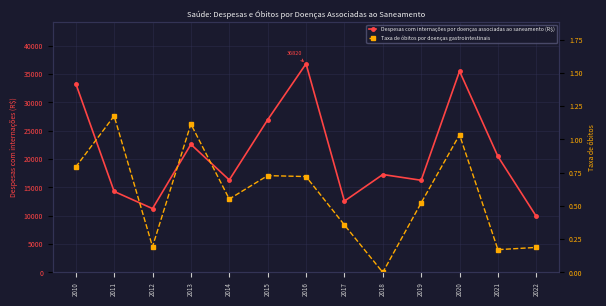

True or false: Despesas com internações por doenças associadas ao saneamento (R$) has more than 1 interior local peaks.

True